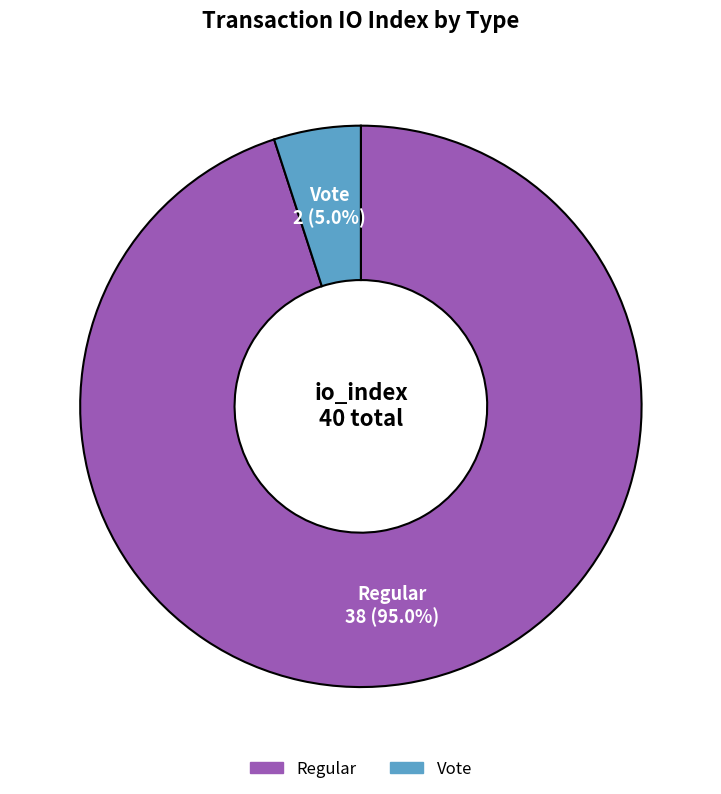

Which has a higher value, Vote or Regular?

Regular